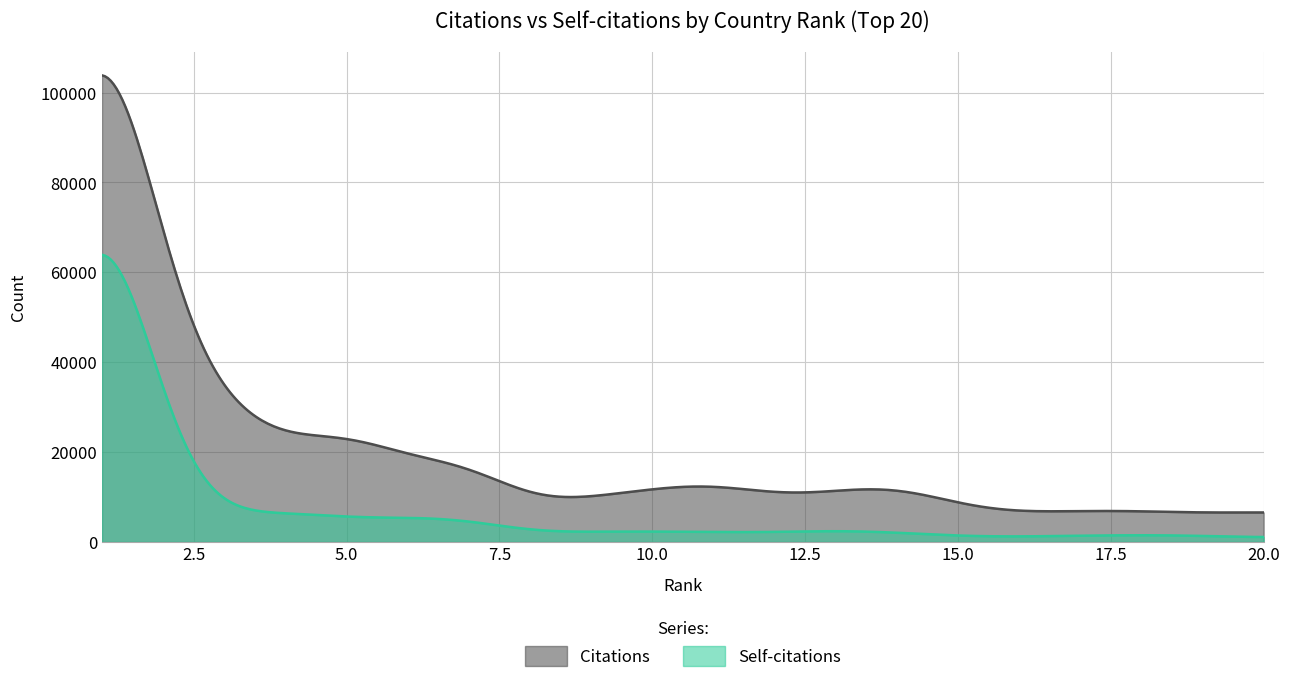

What is the difference between the highest and lowest values at 20?

6085